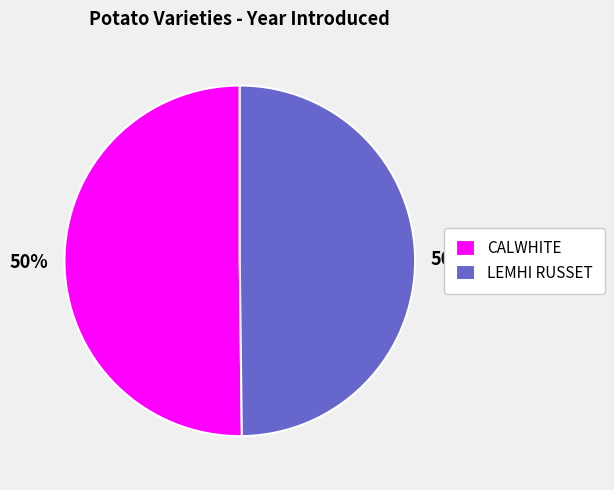

Is the sum of CALWHITE and LEMHI RUSSET greater than half?

Yes